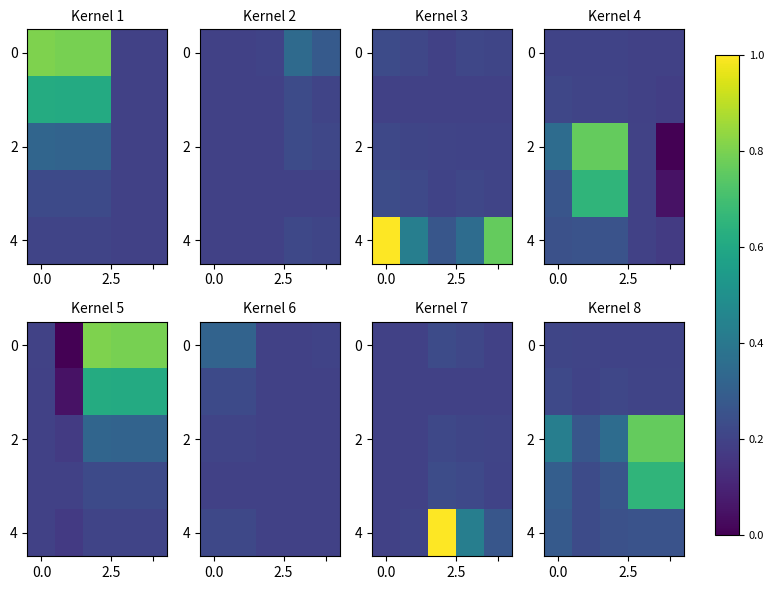

What is the total value across all series at 0.0?

1.4